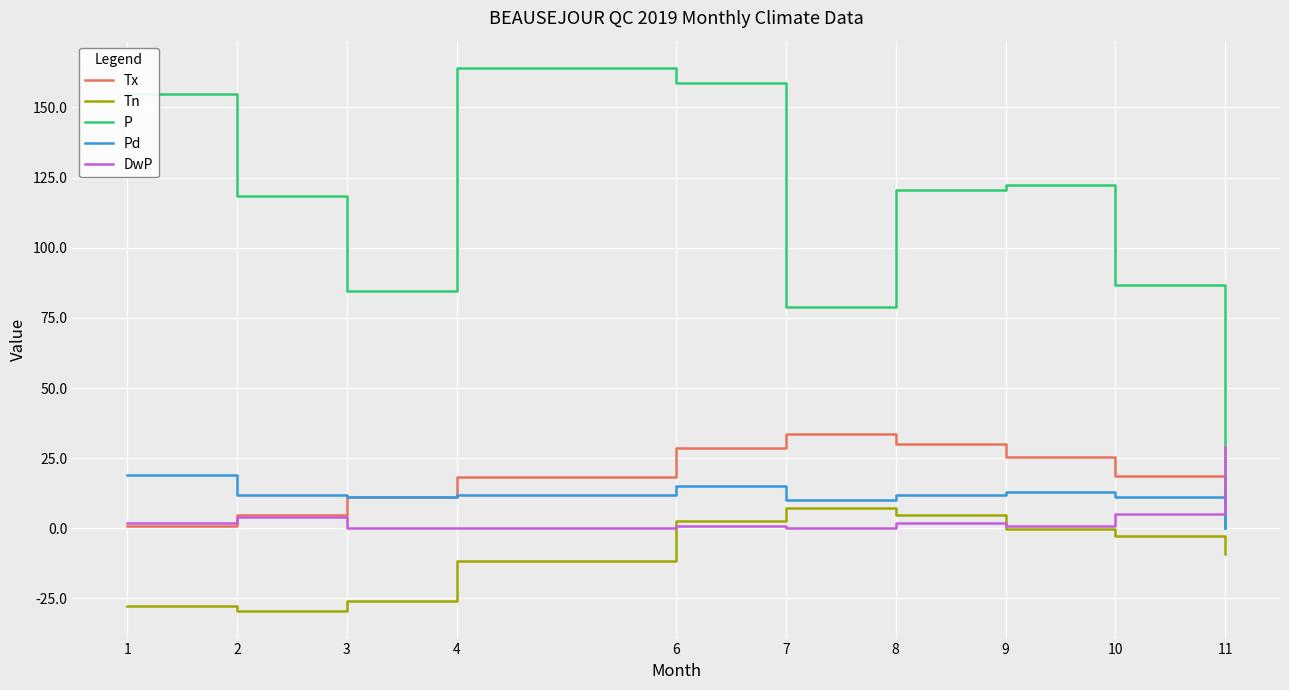

Rank the series by their maximum value, from lowest to highest.

Tn, Pd, DwP, Tx, P